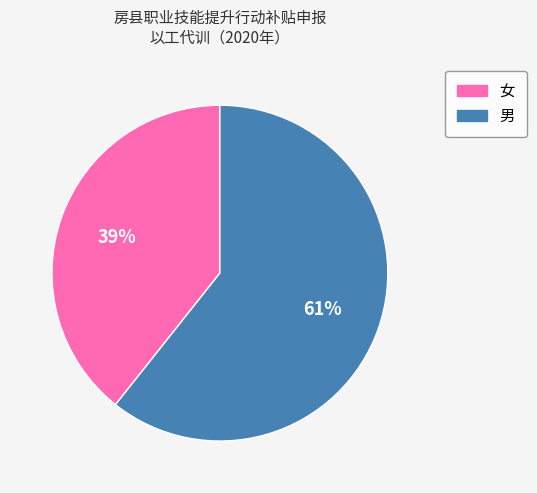

To the nearest percent, what is the average slice percentage?

50%